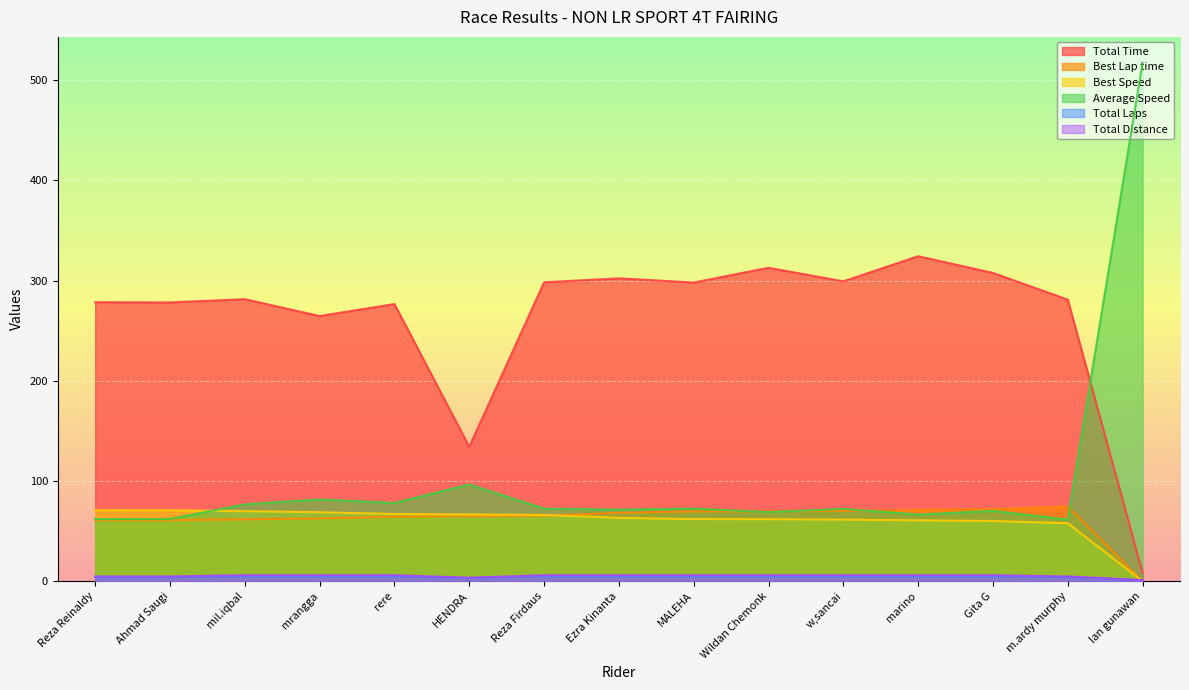

What is the total value across all series at mil.iqbal?

500.9